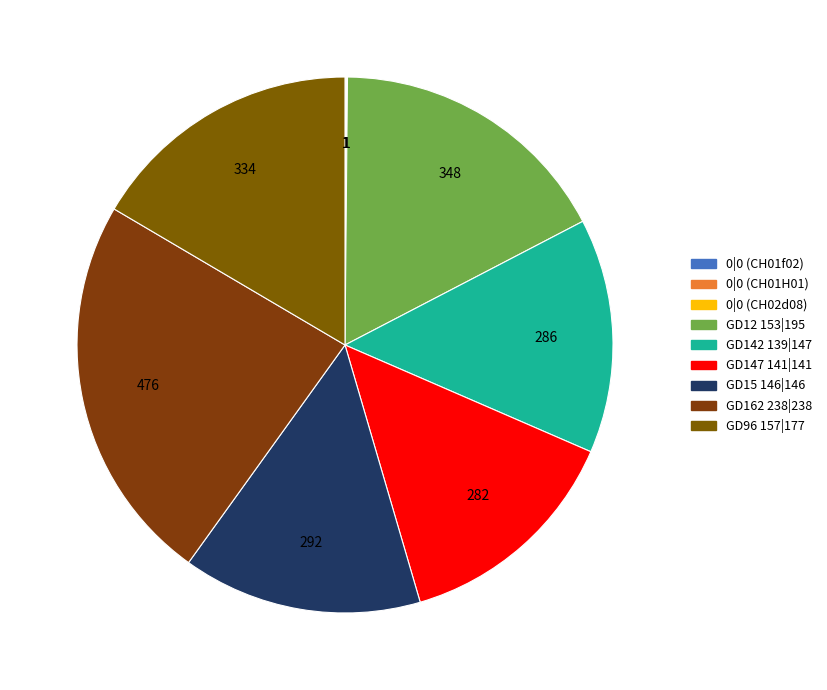

How many slices are in this pie chart?

9